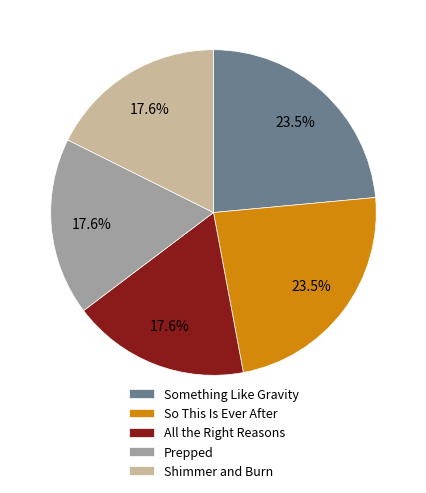

What percentage is the Prepped slice, to the nearest percent?

18%